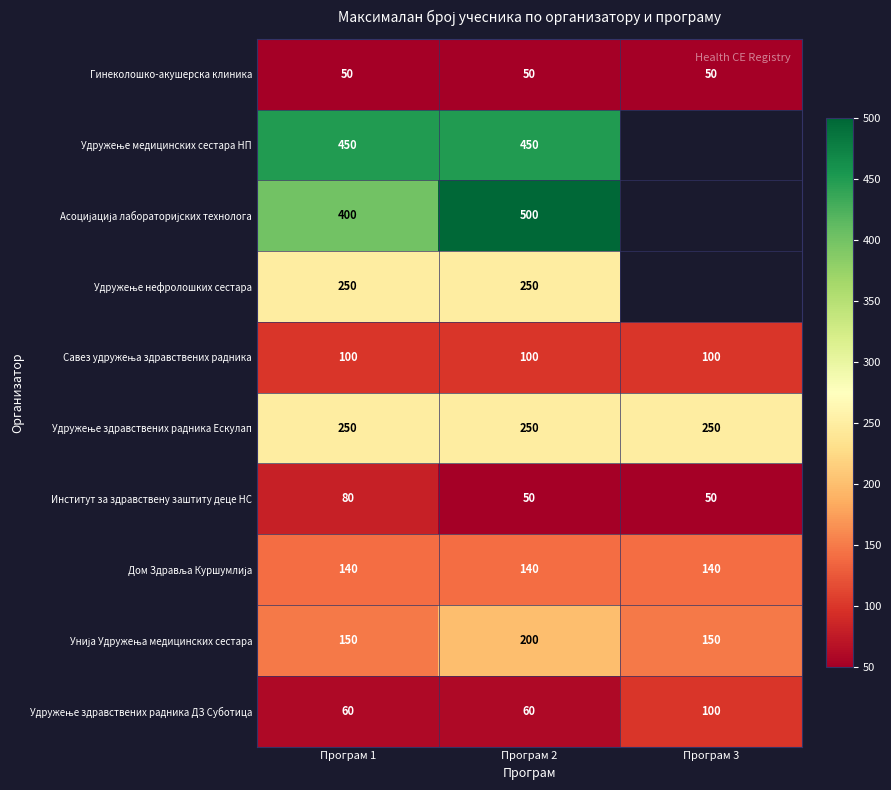

The Институт за здравствену заштиту деце НС series shows 50 at Програм 3. True or false?

True